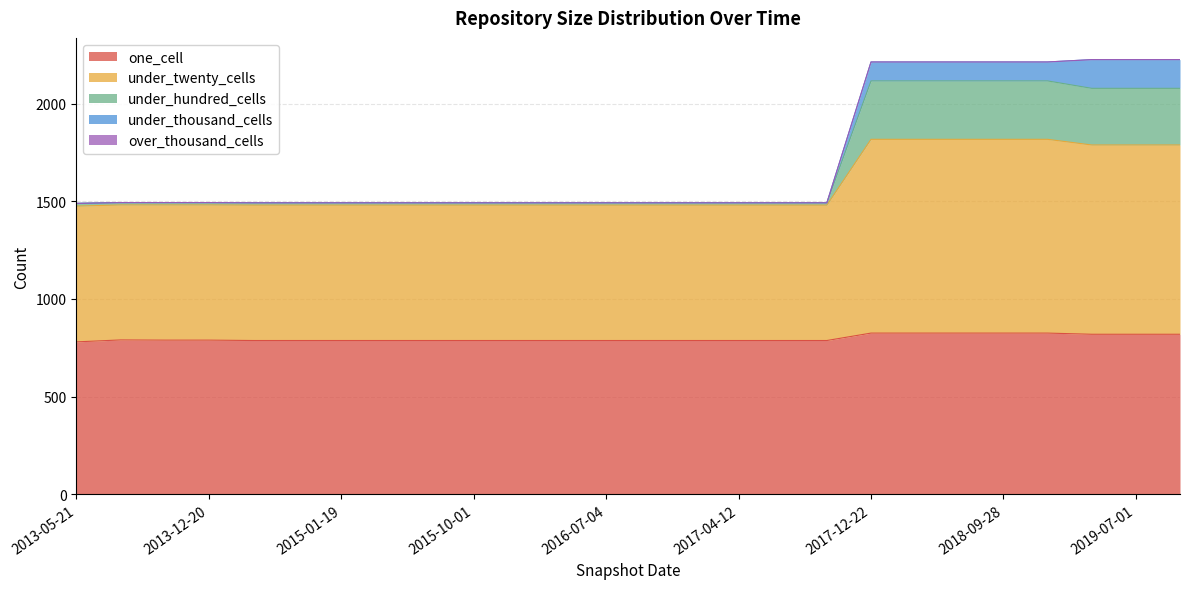

What is the minimum value for one_cell?

780